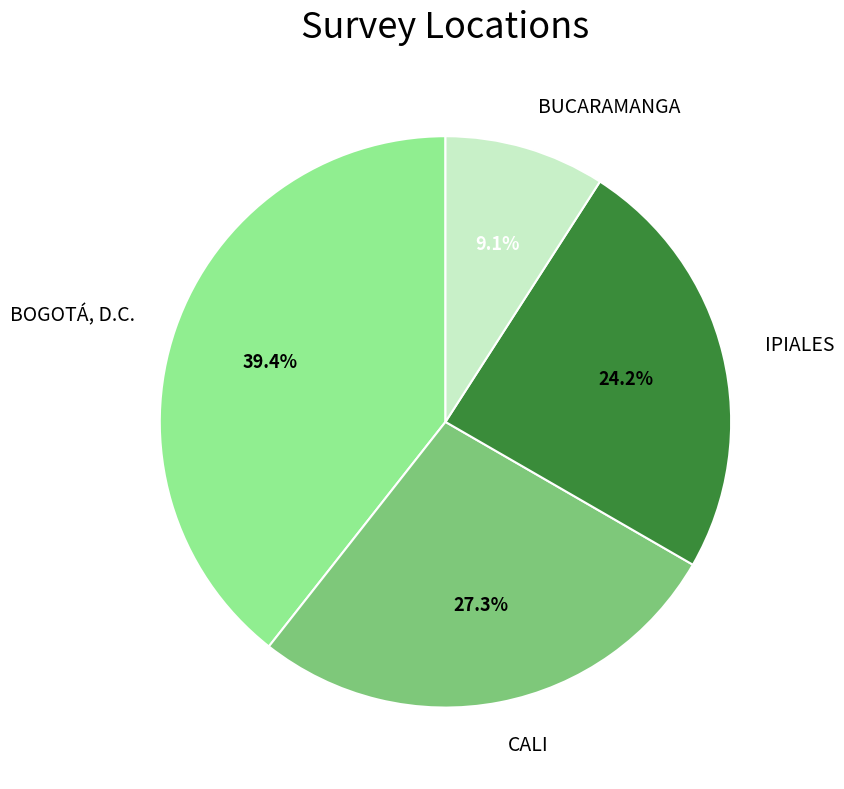

Is there a majority slice in this chart?

No